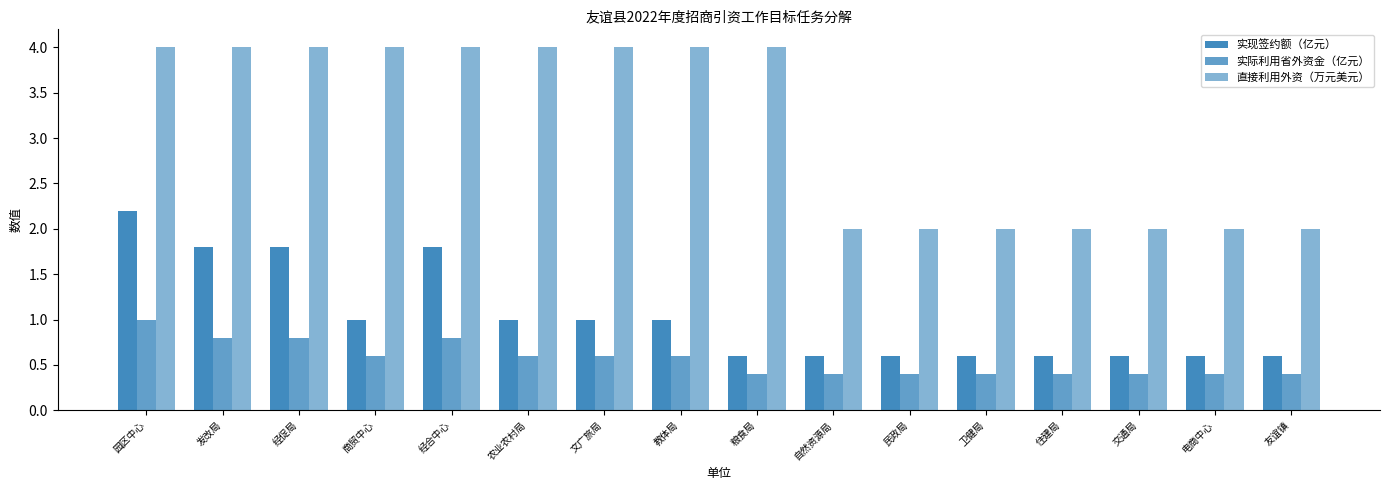

The 实现签约额（亿元） series shows 0.6 at 友谊镇. True or false?

True